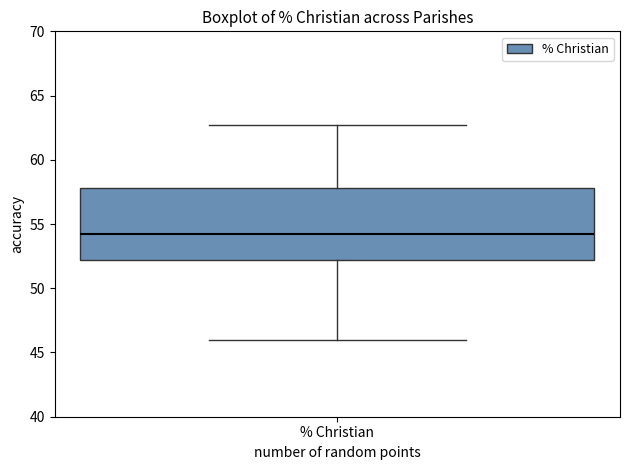

Transcribe this box plot: give where the median line is, the range the box spans, and where the two whiskers end, as read against the y-axis. The values are not printed on the chart, so give them approximately, as read against the axis.

median 54.5, box 52.0 to 58.0, whiskers 46.0 to 62.5